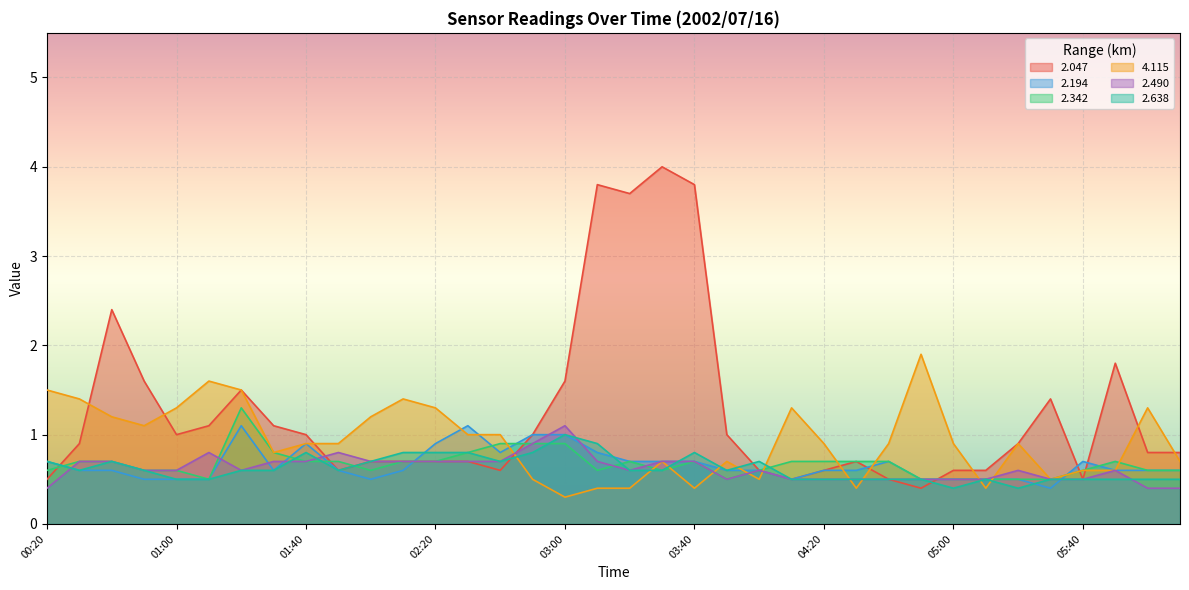

What is the minimum value shown in the chart?

0.3